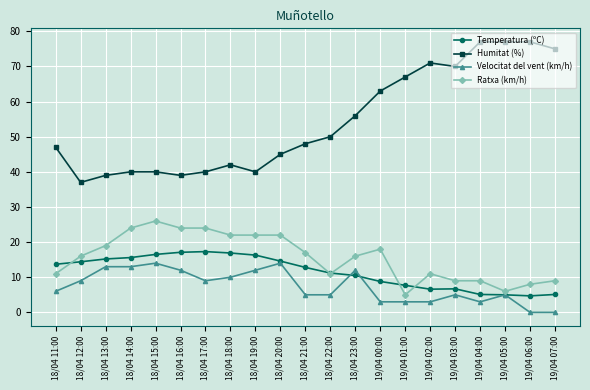

What is the label of the 7th point from the right?

19/04 01:00